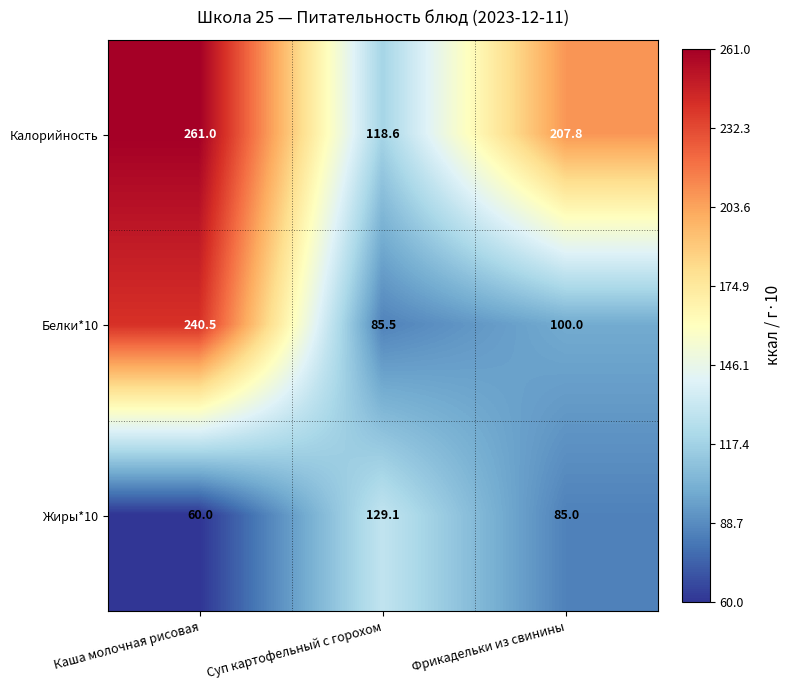

The value of Калорийность at Фрикадельки из свинины is 274.8. True or false?

False